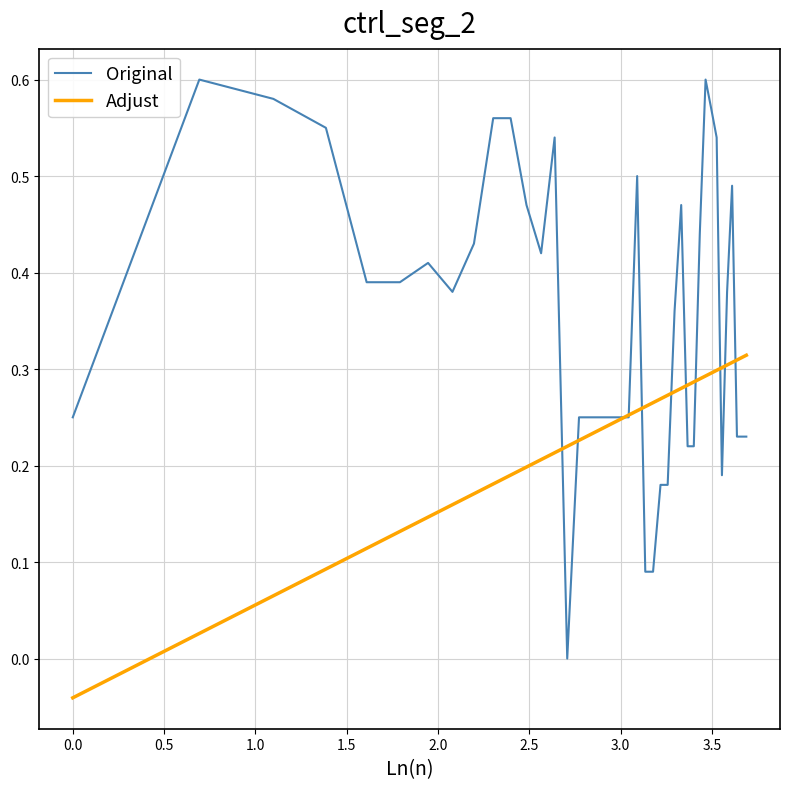

List the series in order of their overall mean, lowest first.

Adjust, Original